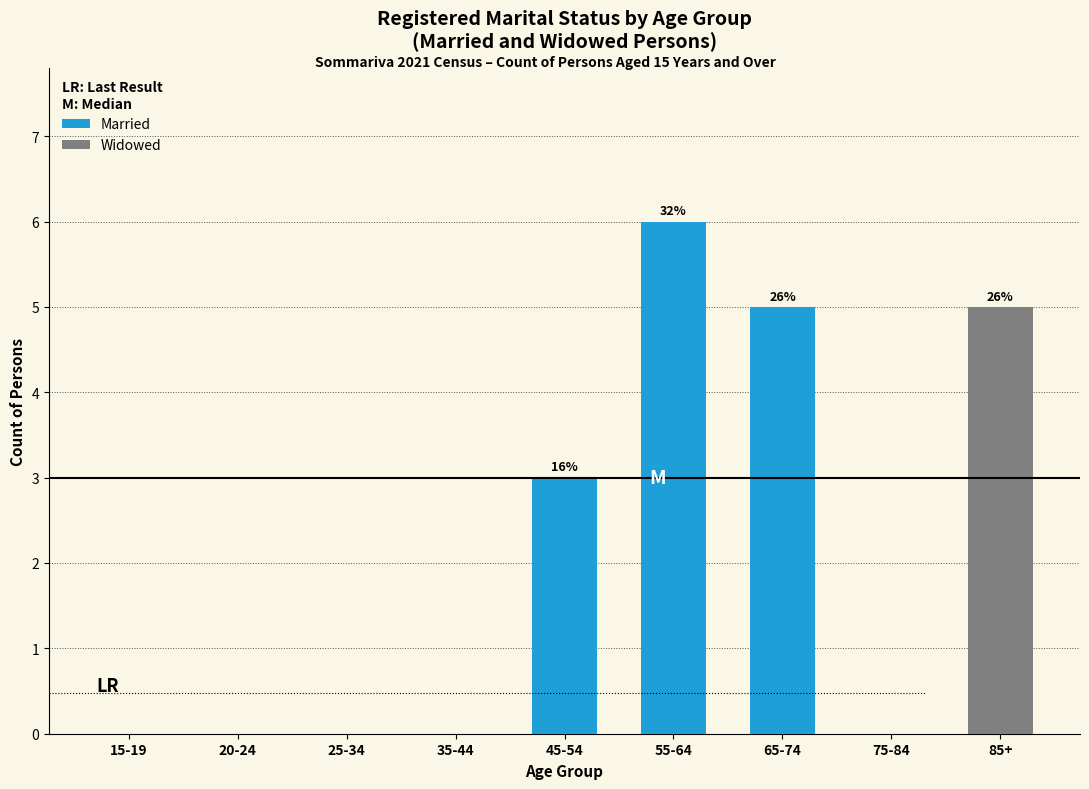

Reading left to right, list the values for the Married series.

15-19=0	20-24=0	25-34=0	35-44=0	45-54=3	55-64=6	65-74=5	75-84=0	85+=0